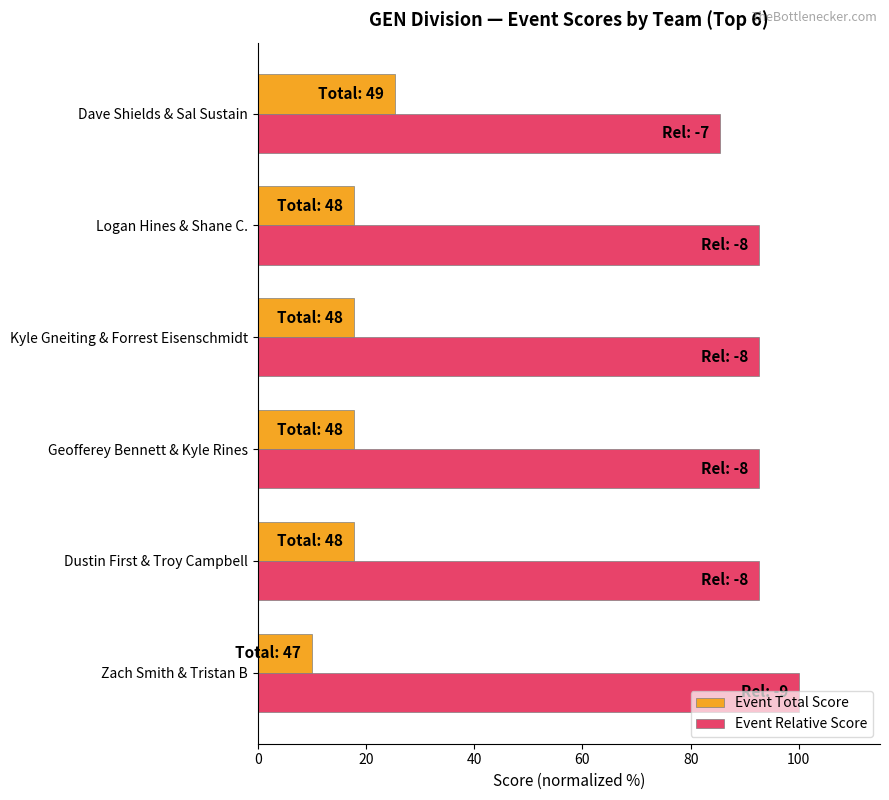

Which series has the largest total across all categories?

Event Relative Score